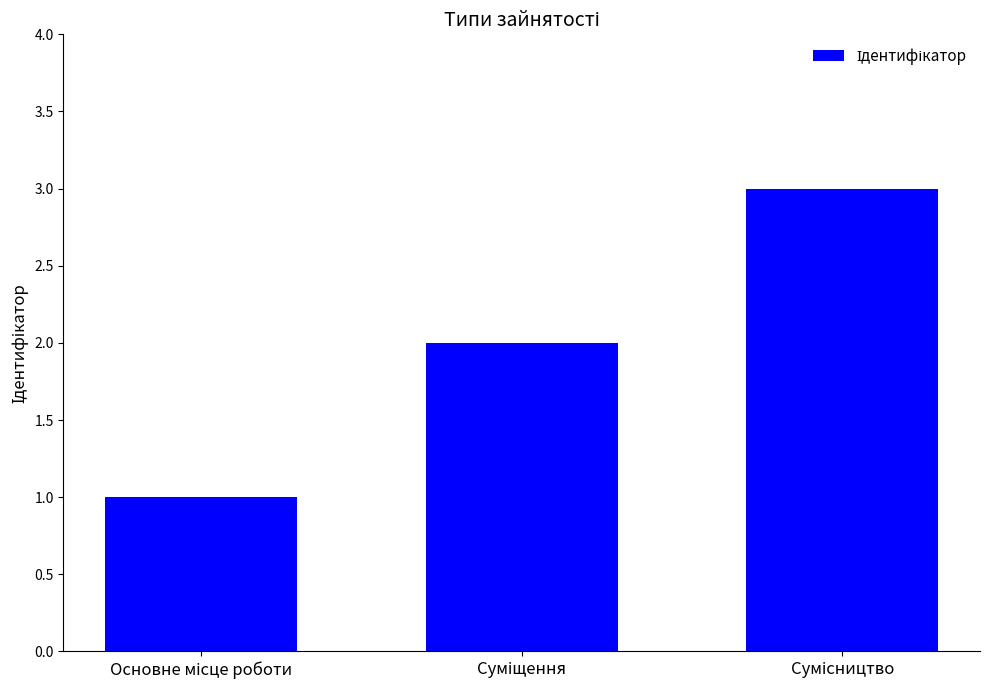

What is the sum of all values?

6